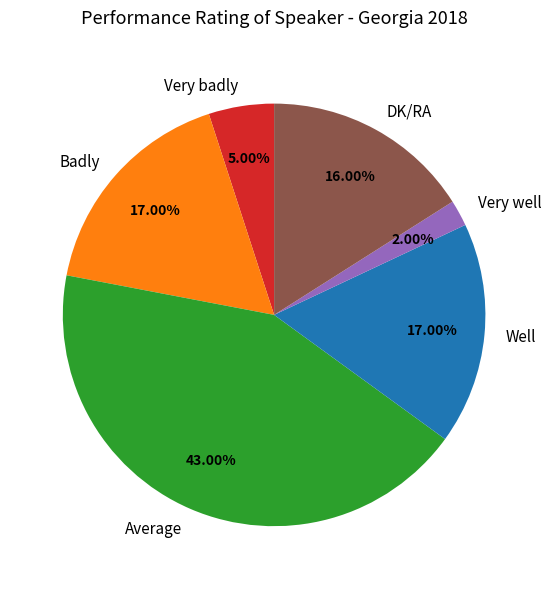

Count the number of slices in the pie.

6